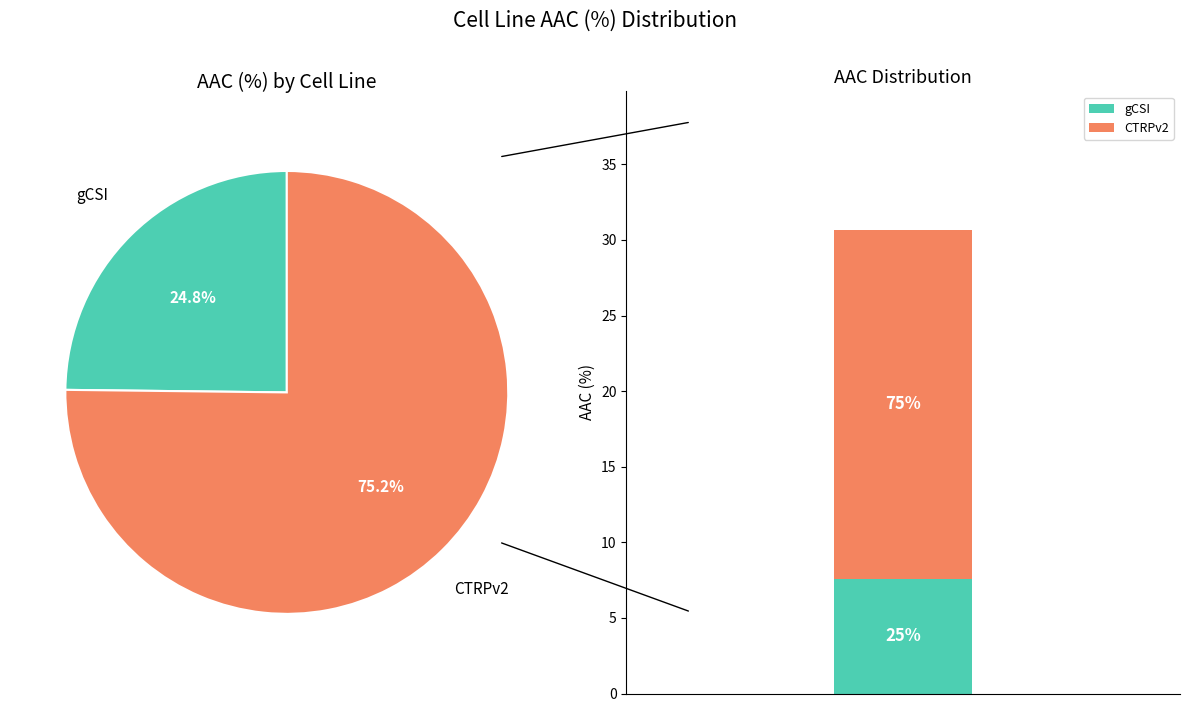

Count the number of slices in the pie.

2